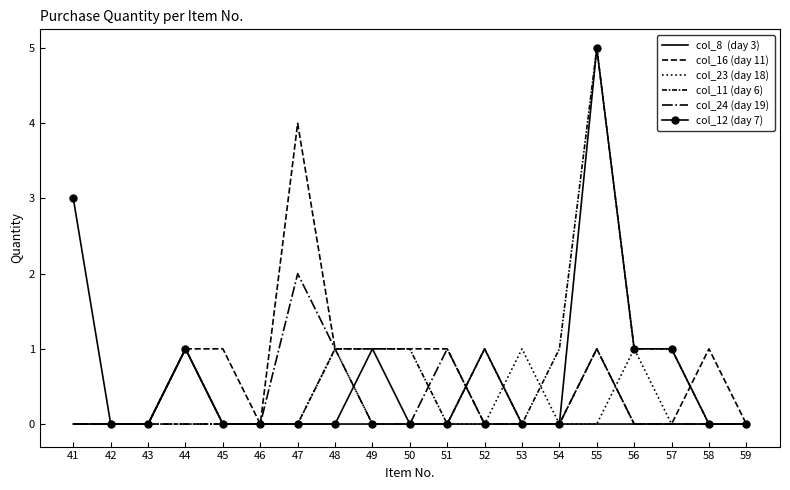

How many data points does each series have?

19